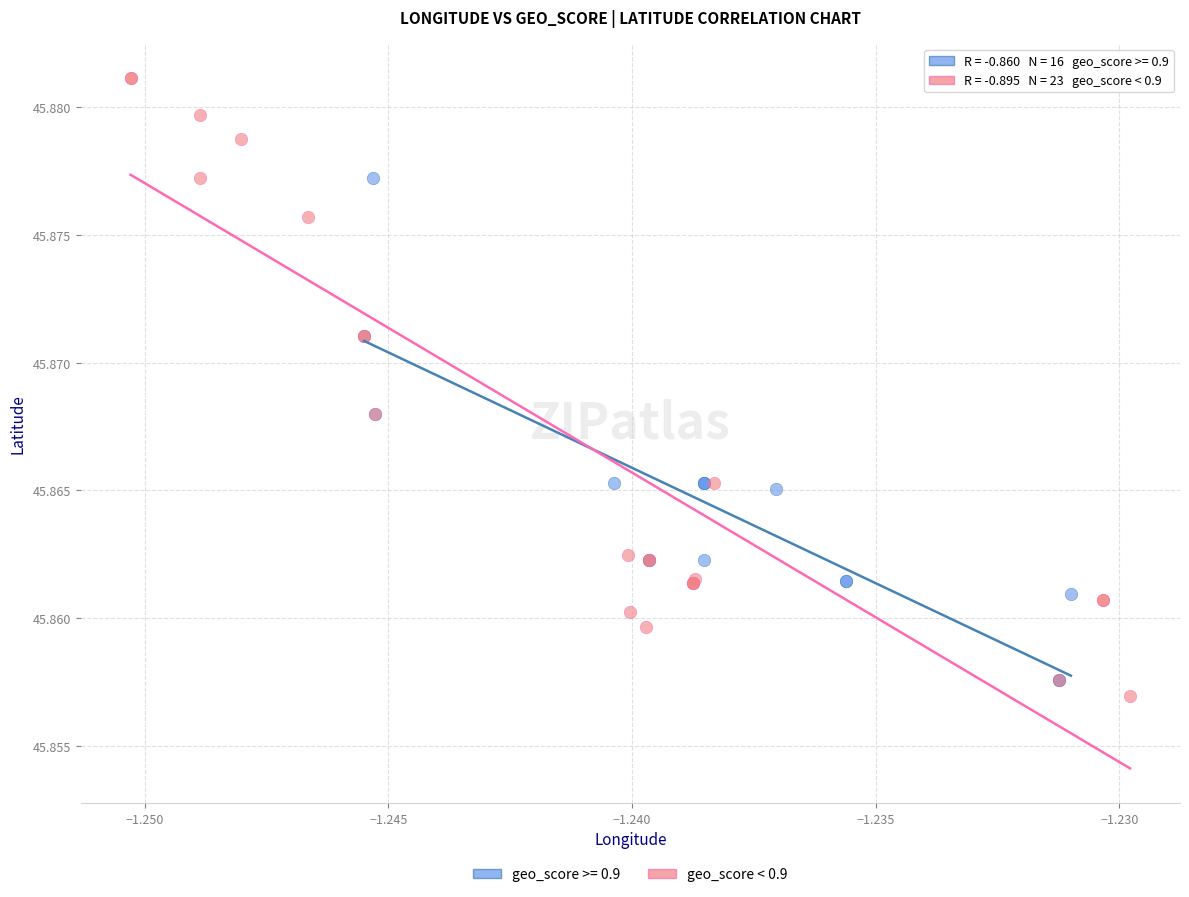

Which series reaches the maximum Y coordinate?

geo_score < 0.9